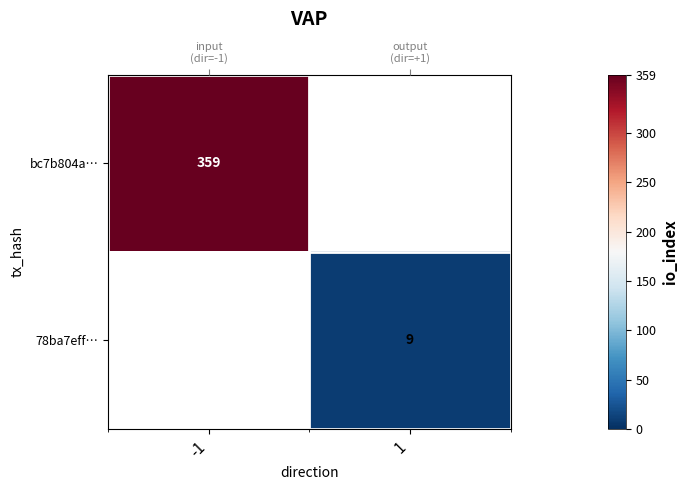

Which category has the highest value across all series?

-1